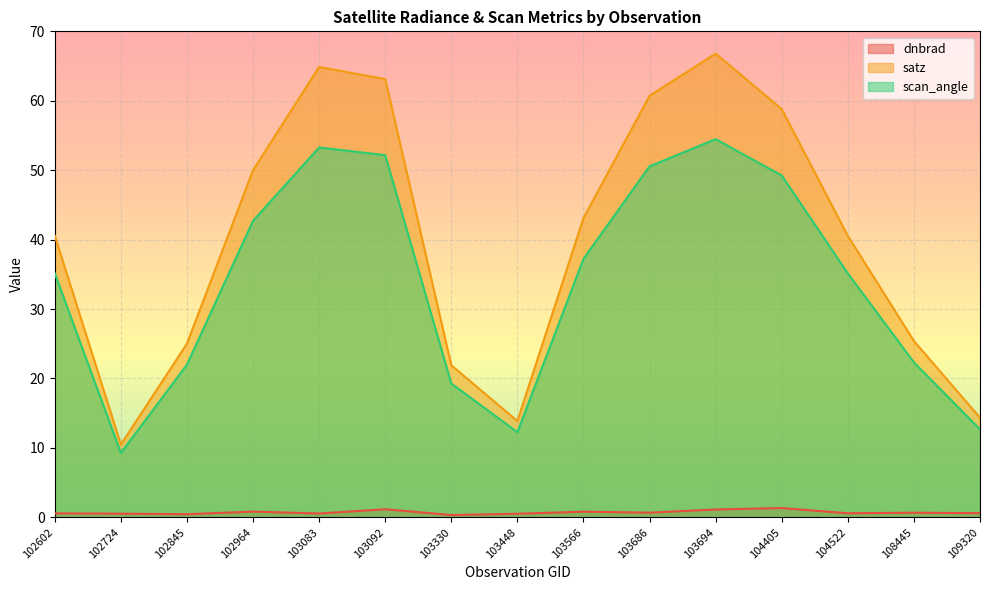

Which series has the largest total across all categories?

satz